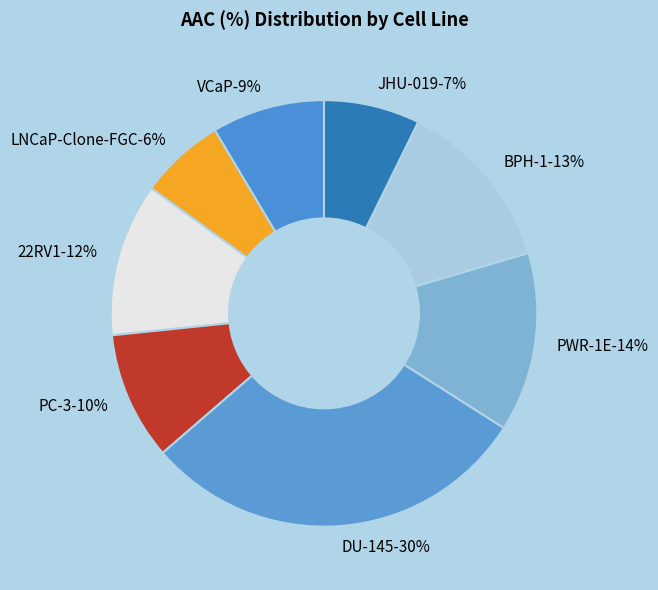

To the nearest percent, what is the combined percentage of PWR-1E and JHU-019?

21%